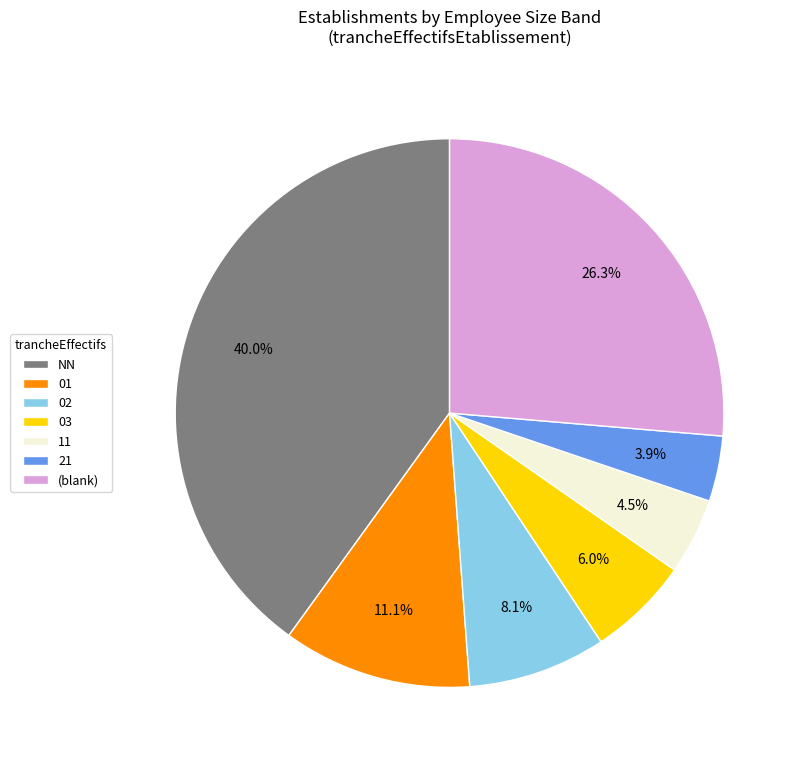

To the nearest percent, what is the combined percentage of 01 and 21?

15%